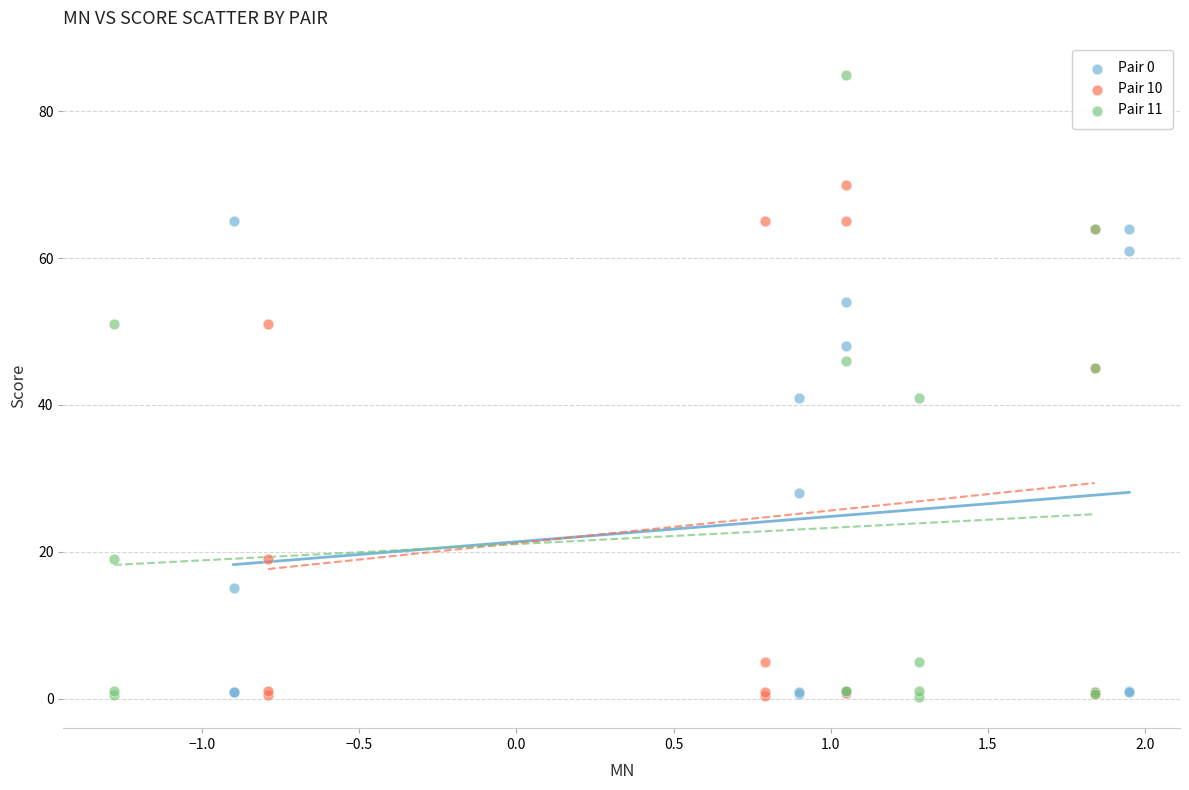

Which series contains the highest Y value?

Pair 11